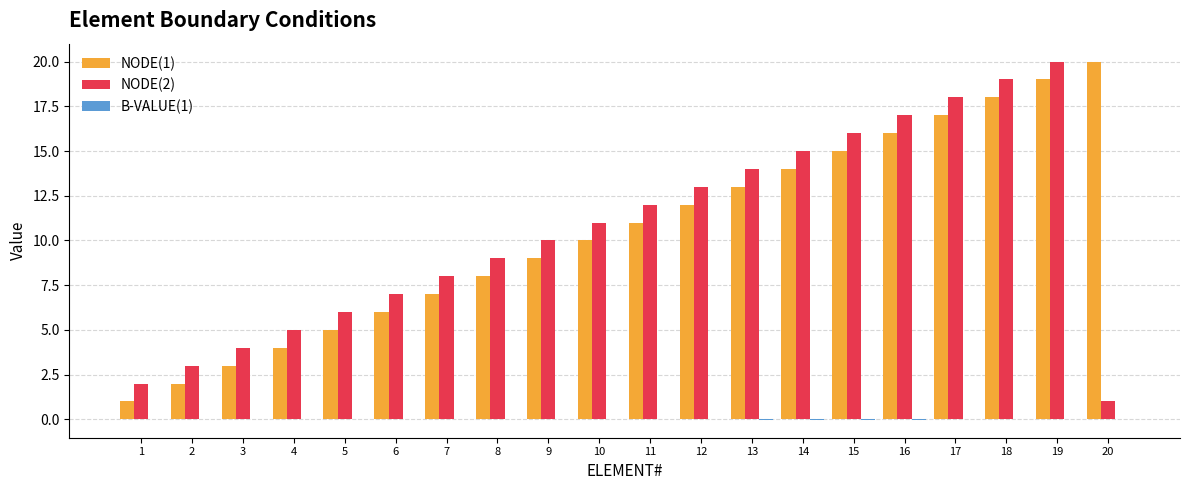

True or false: NODE(1) has a value of 9.0 at 9.

True